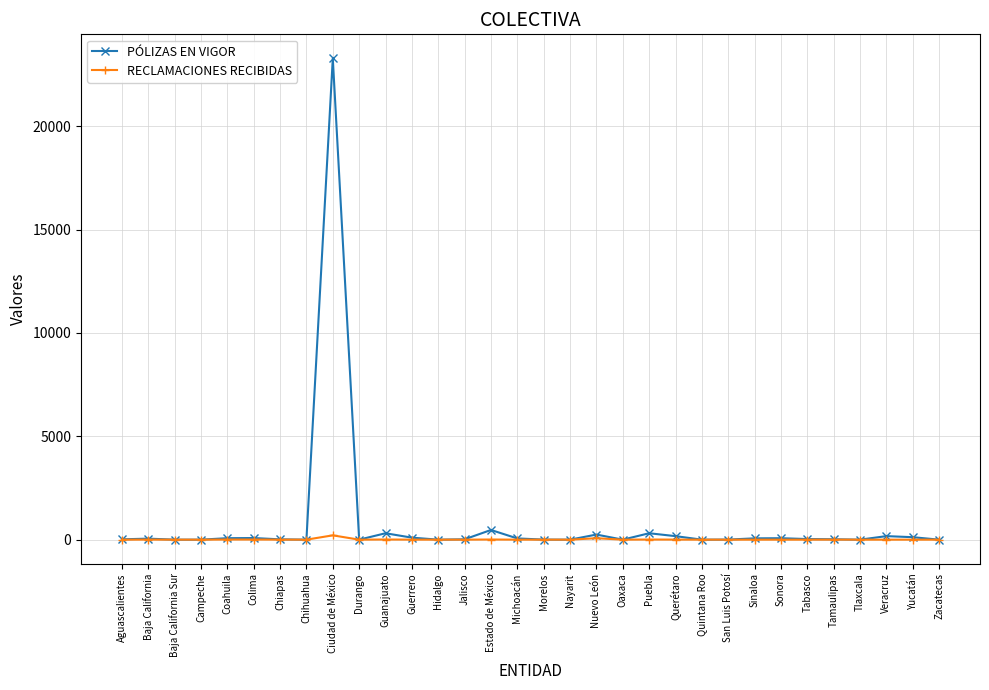

What is the value of the PÓLIZAS EN VIGOR point at the 17th from the left?

3